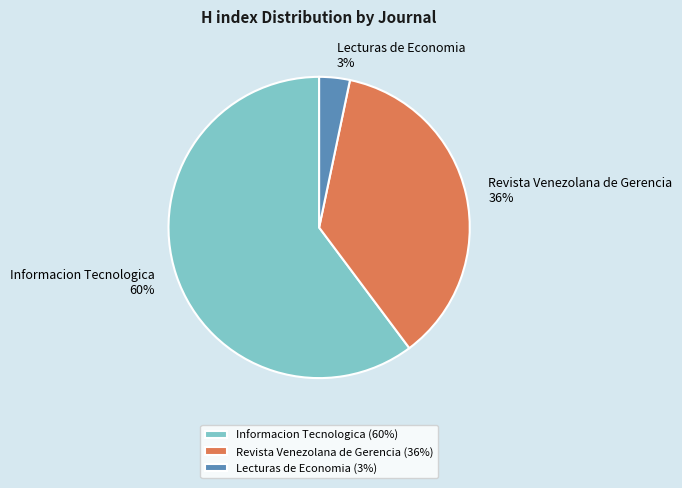

Does any single category account for the majority?

Yes